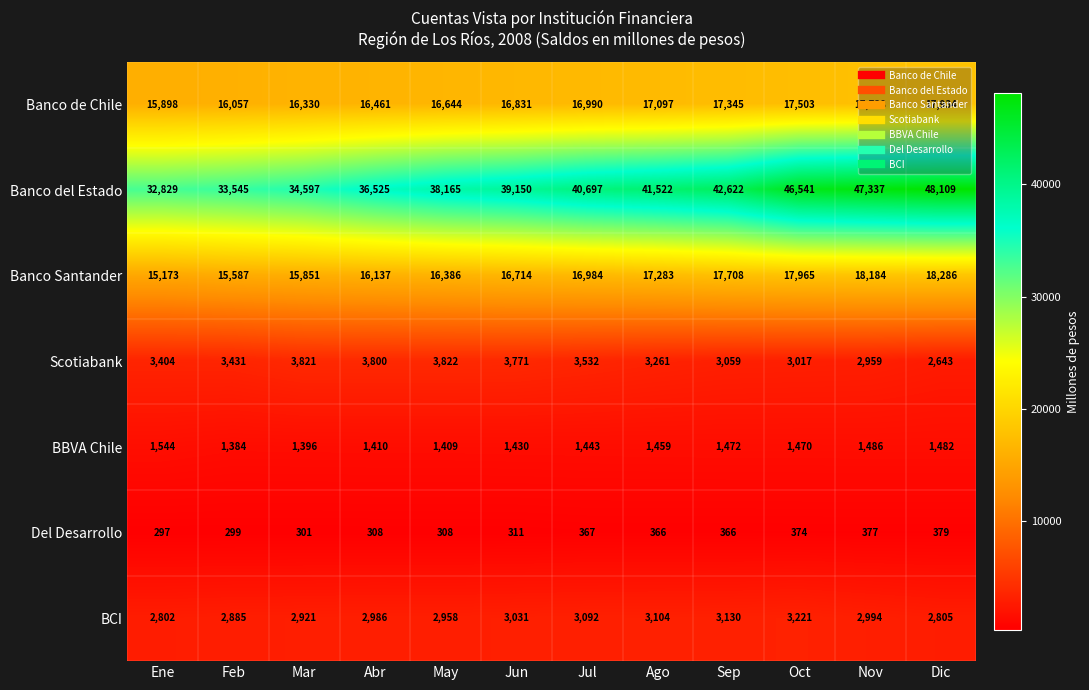

How many categories are shown in the chart?

12